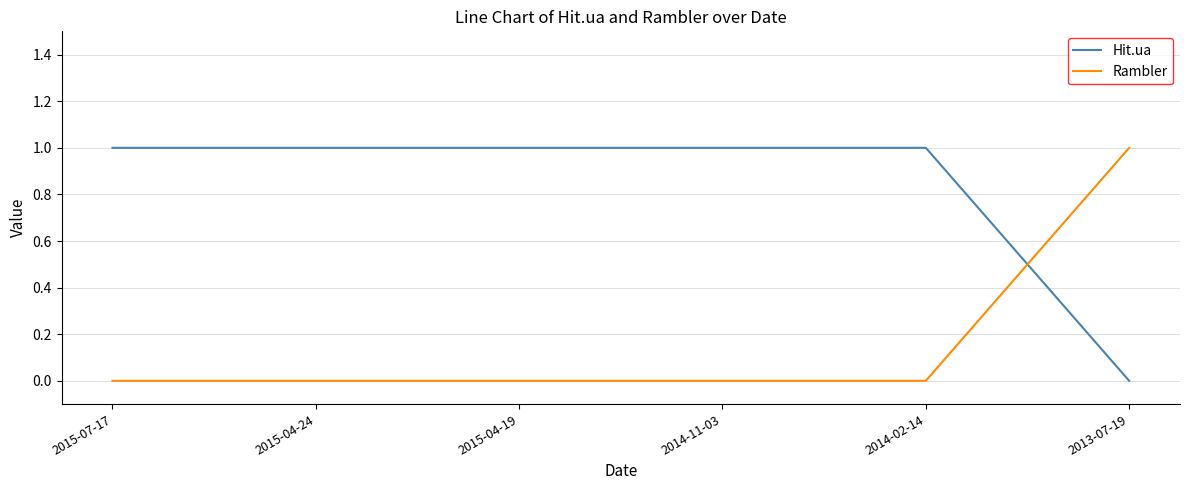

What position from the left is 2015-04-19?

3